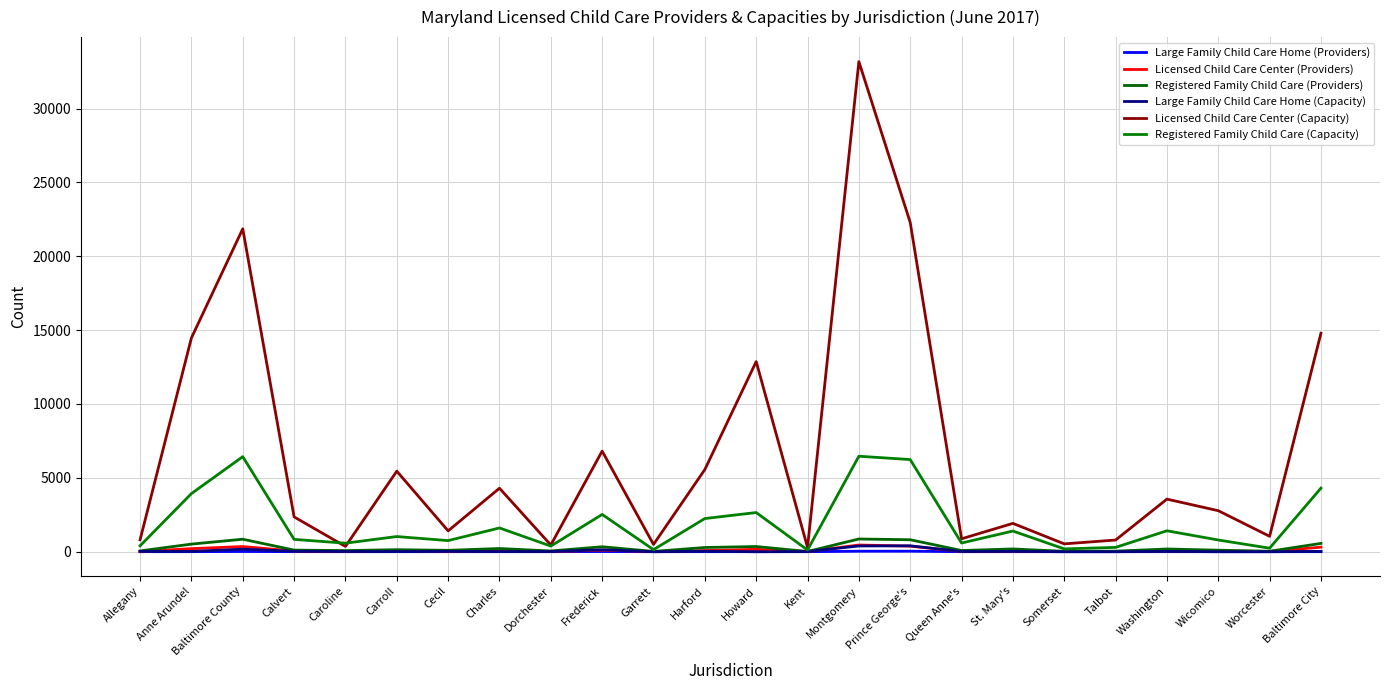

Reading left to right, transcribe all the data shown in this chart.

Large Family Child Care Home (Providers): 2	2	15	3	1	1	2	1	1	11	0	3	0	1	33	35	1	2	0	0	2	0	0	2
Licensed Child Care Center (Providers): 18	207	350	47	7	83	26	69	12	104	15	76	163	8	454	377	14	37	11	13	57	38	17	308
Registered Family Child Care (Providers): 53	515	845	109	76	138	94	216	49	336	19	285	351	15	861	810	81	187	25	38	184	103	32	562
Large Family Child Care Home (Capacity): 24	22	173	32	12	12	24	12	9	130	0	34	0	12	389	399	12	24	0	0	24	0	0	24
Licensed Child Care Center (Capacity): 805	14470	21857	2358	357	5453	1410	4298	453	6810	492	5563	12868	289	33175	22288	874	1918	531	790	3560	2777	1043	14788
Registered Family Child Care (Capacity): 399	3934	6433	835	578	1027	751	1608	381	2522	139	2245	2651	115	6463	6237	589	1399	190	293	1417	793	239	4303